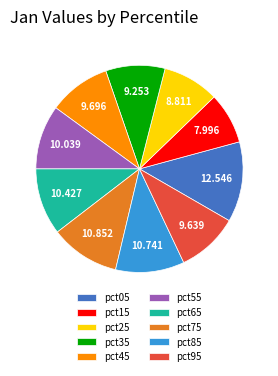

Is the sum of pct35 and pct65 greater than half?

No